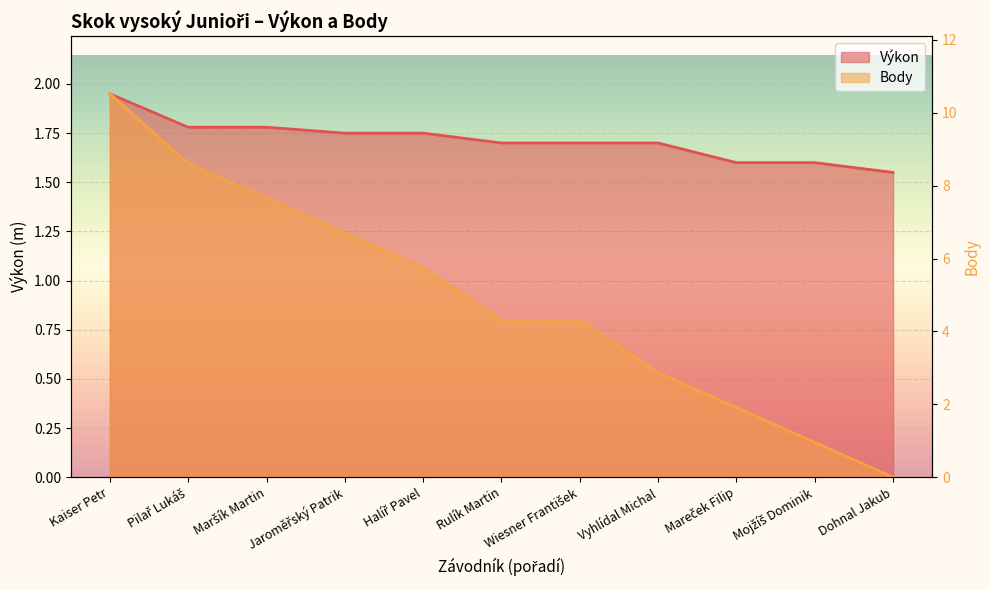

Is the value of Body at Pilař Lukáš greater than the value of Výkon at Maršík Martin?

No